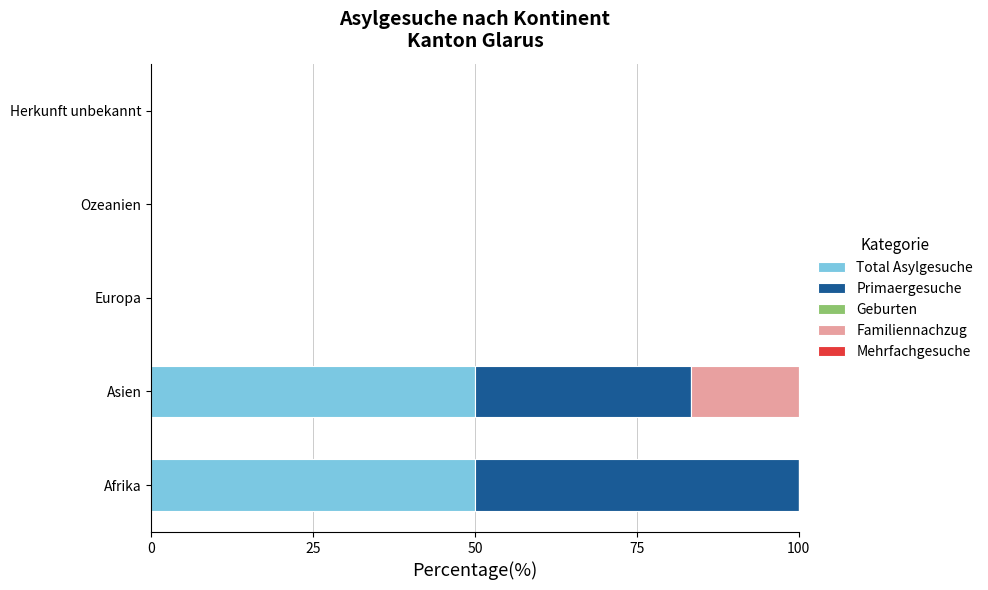

What is the highest value of the Total Asylgesuche series?

50.0